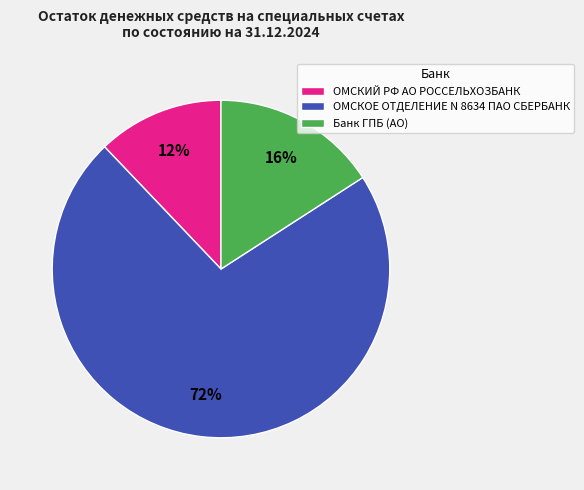

How many segments does this pie chart have?

3